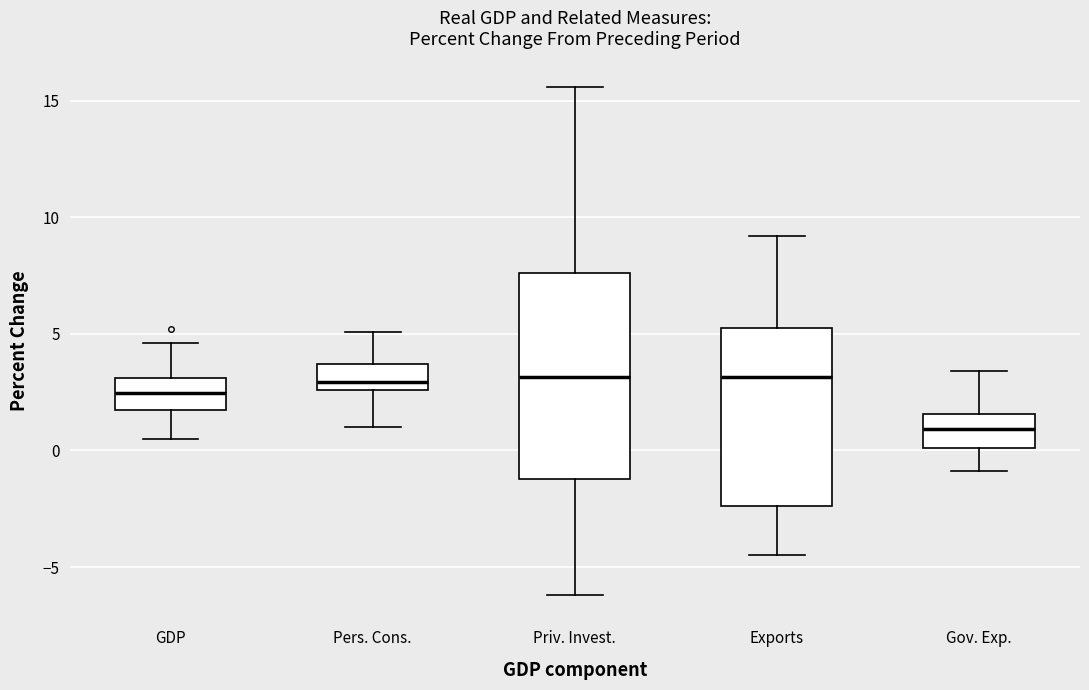

Reading left to right, transcribe this box plot: for each box, give where its median line is, the range the box spans, and where its two whiskers end, as read against the y-axis. The values are not printed on the chart, so give them approximately, as read against the axis.

GDP: median 2.5, box 2.0 to 3.0, whiskers 0.5 to 4.5
Pers. Cons.: median 3.0, box 2.5 to 3.5, whiskers 1.0 to 5.0
Priv. Invest.: median 3.0, box -1.0 to 7.5, whiskers -6.0 to 15.5
Exports: median 3.0, box -2.5 to 5.5, whiskers -4.5 to 9.0
Gov. Exp.: median 1.0, box 0.0 to 1.5, whiskers -1.0 to 3.5